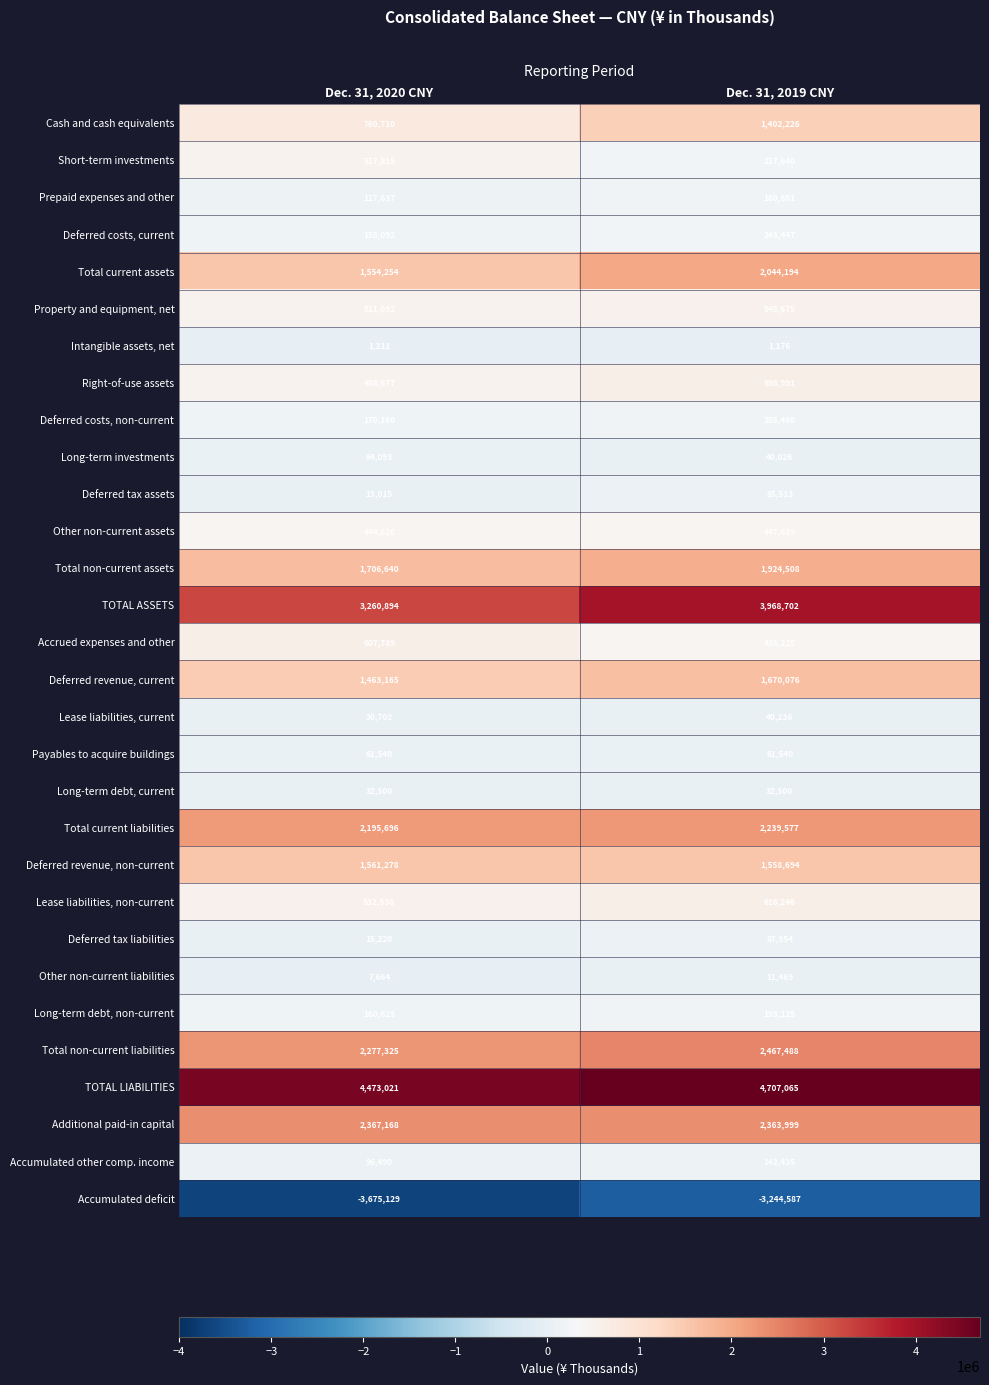

What is the difference between the Accumulated other comp. income values at Dec. 31, 2020 CNY and Dec. 31, 2019 CNY?

45945